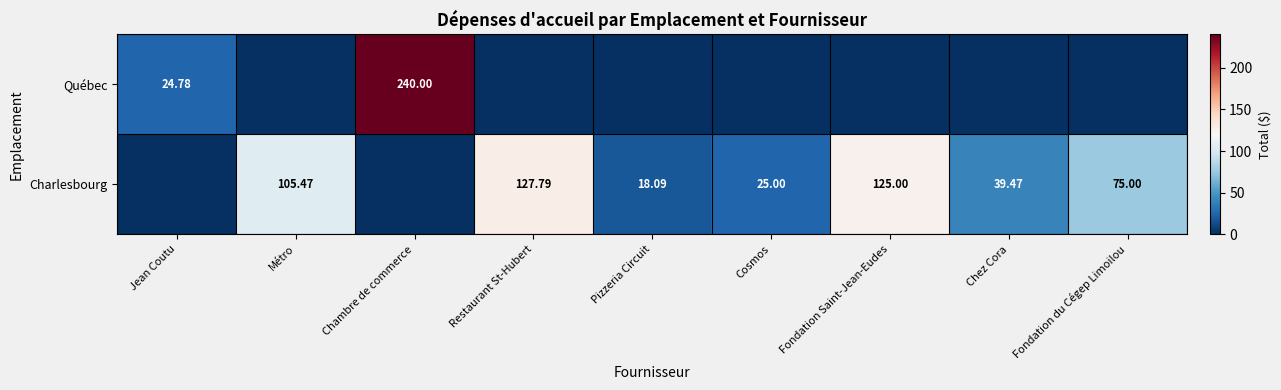

Where is Québec nearest to the value 120?

Jean Coutu